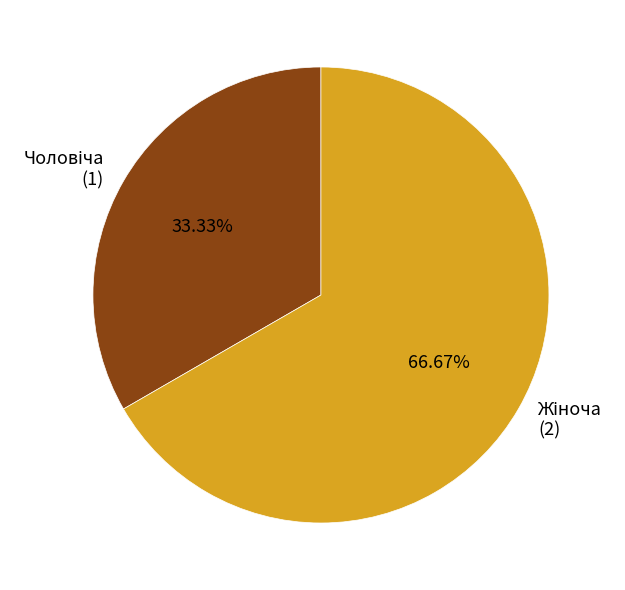

To the nearest percent, what is the average slice percentage?

50%